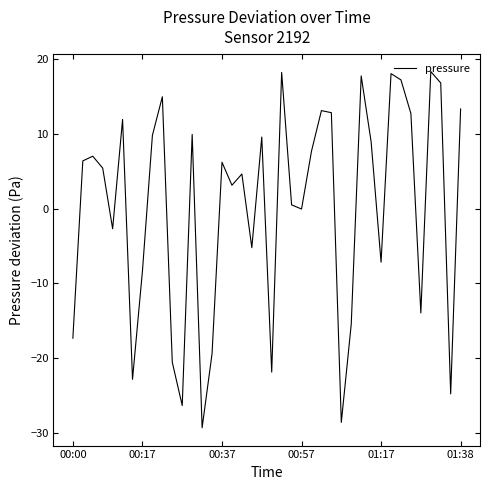

What is the smallest value displayed?

-29.3